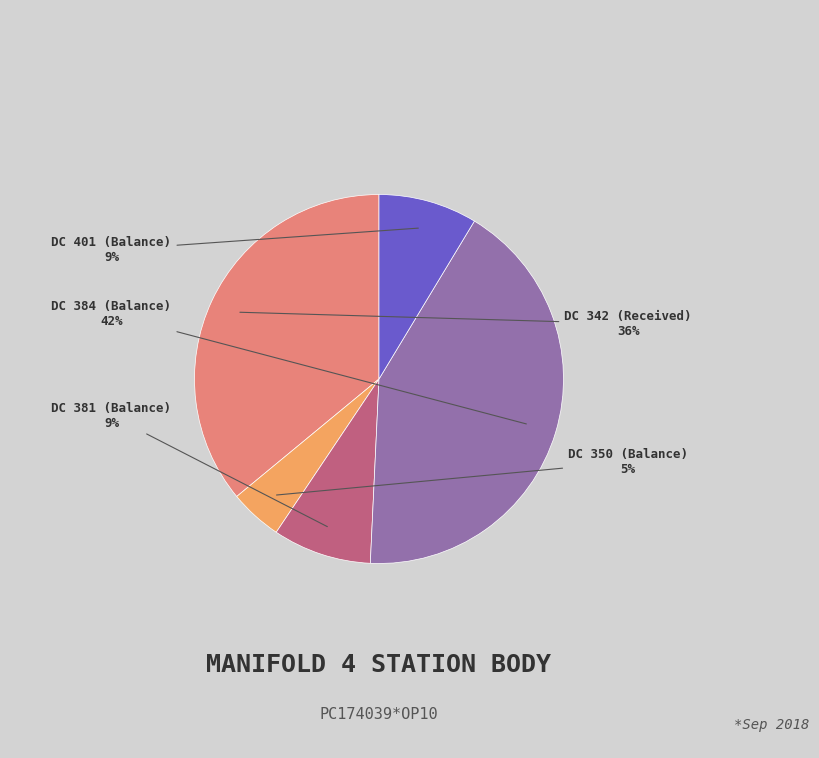

Count the number of slices in the pie.

5